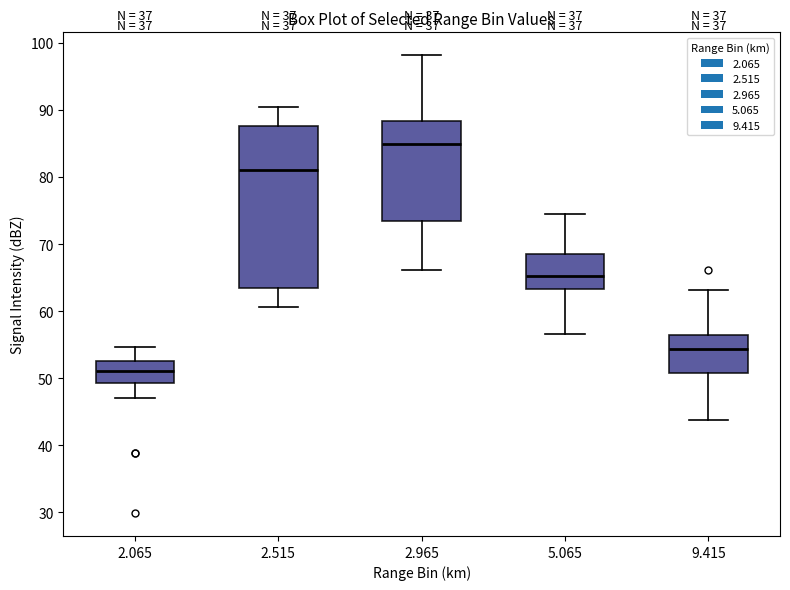

Reading left to right, read every box against the y-axis: the position of its median line, the range the box covers, and the ends of its whiskers. The values are not printed on the chart, so give them approximately, as read against the axis.

2.065: median 51, box 49 to 53, whiskers 47 to 55
2.515: median 81, box 63 to 88, whiskers 61 to 91
2.965: median 85, box 73 to 88, whiskers 66 to 98
5.065: median 65, box 63 to 69, whiskers 57 to 75
9.415: median 54, box 51 to 57, whiskers 44 to 63